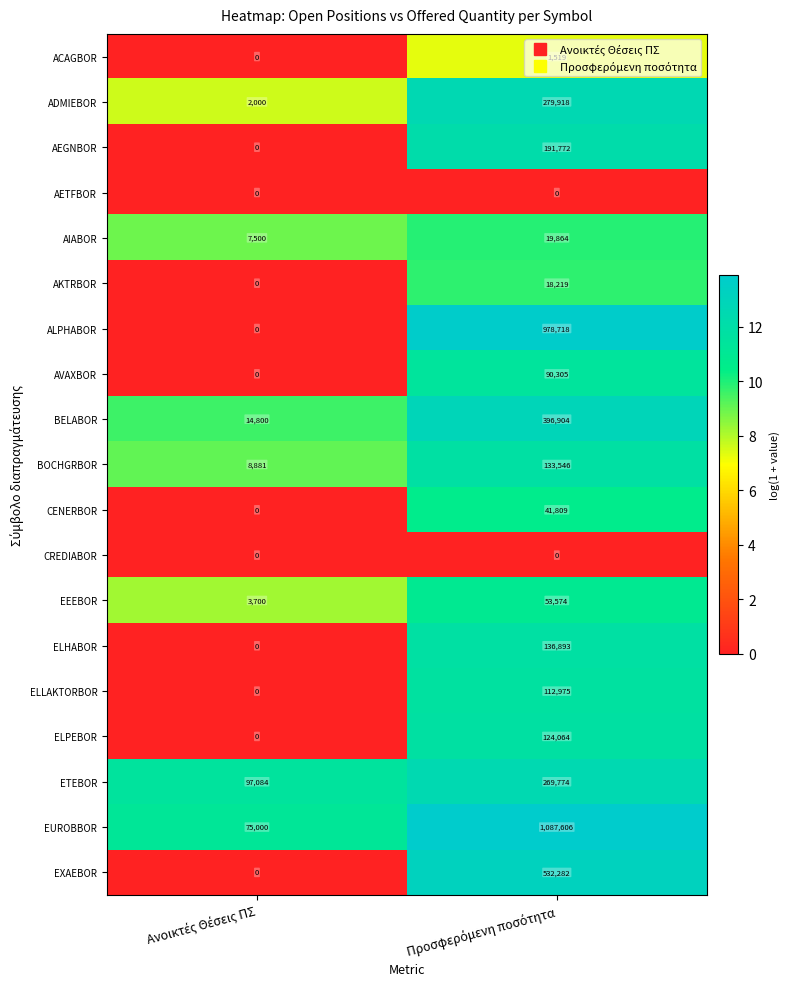

Which series has the largest range (max minus min)?

EUROBBOR